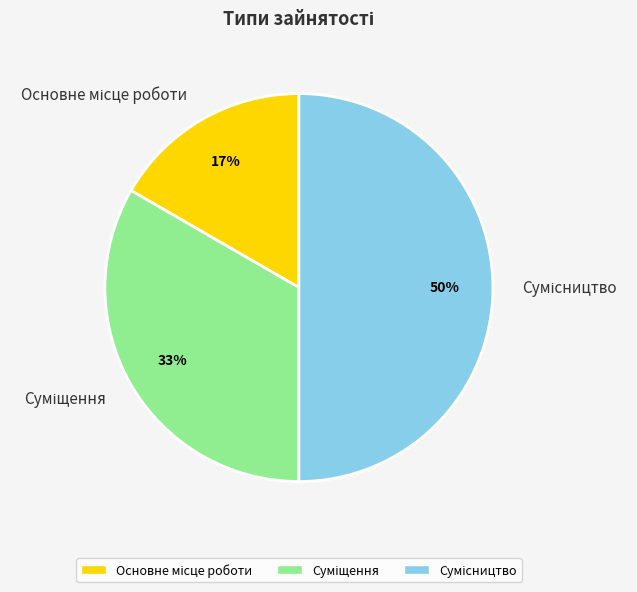

To the nearest percent, what is the average slice percentage?

33%